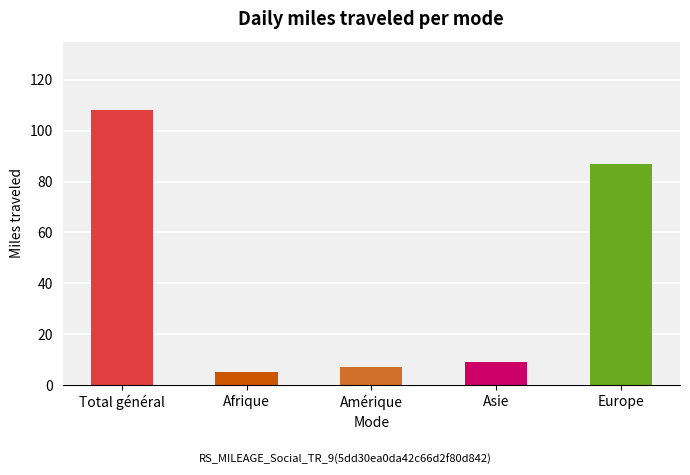

The value at Total général is 187. True or false?

False